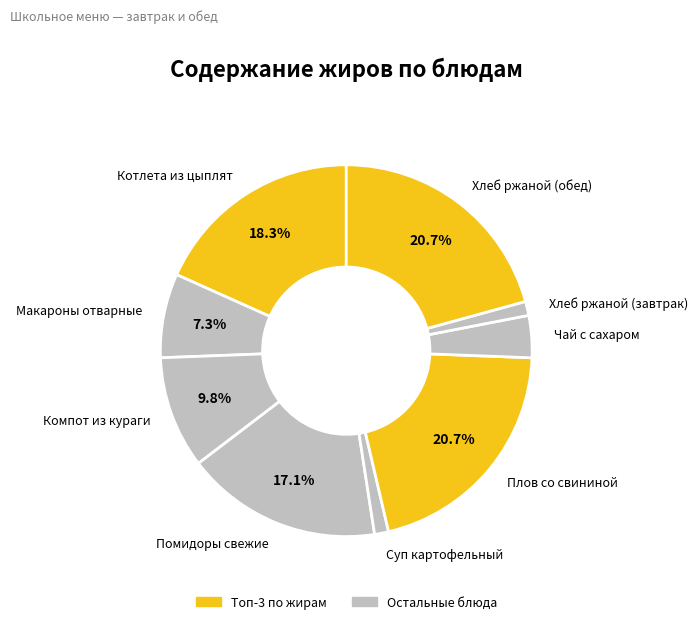

How much of the chart is everything except Помидоры свежие?

82.9%